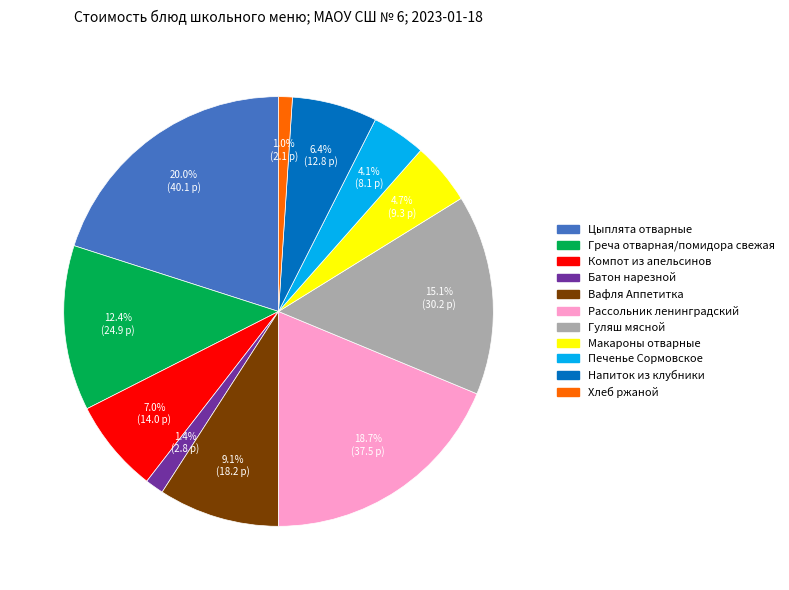

Is there a majority slice in this chart?

No